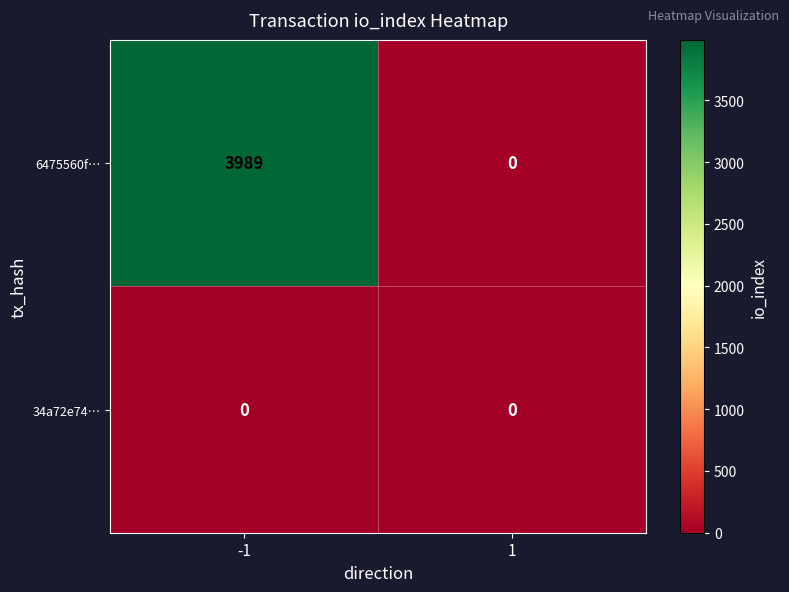

The value of 6475560f… at 1 is -2077. True or false?

False